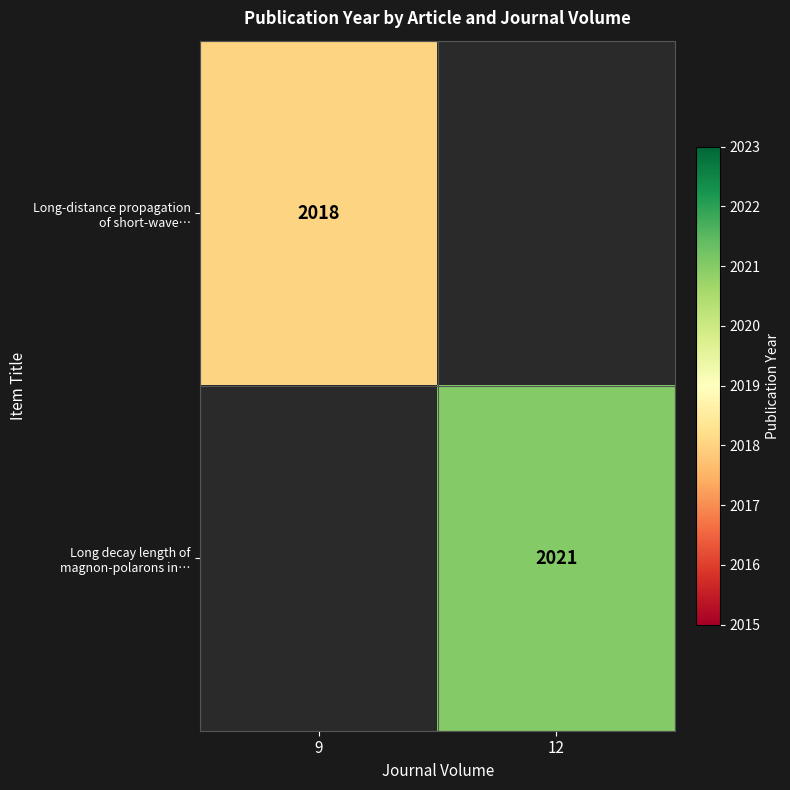

What is the highest value of the Long-distance propagation of short-wave… series?

2018.0